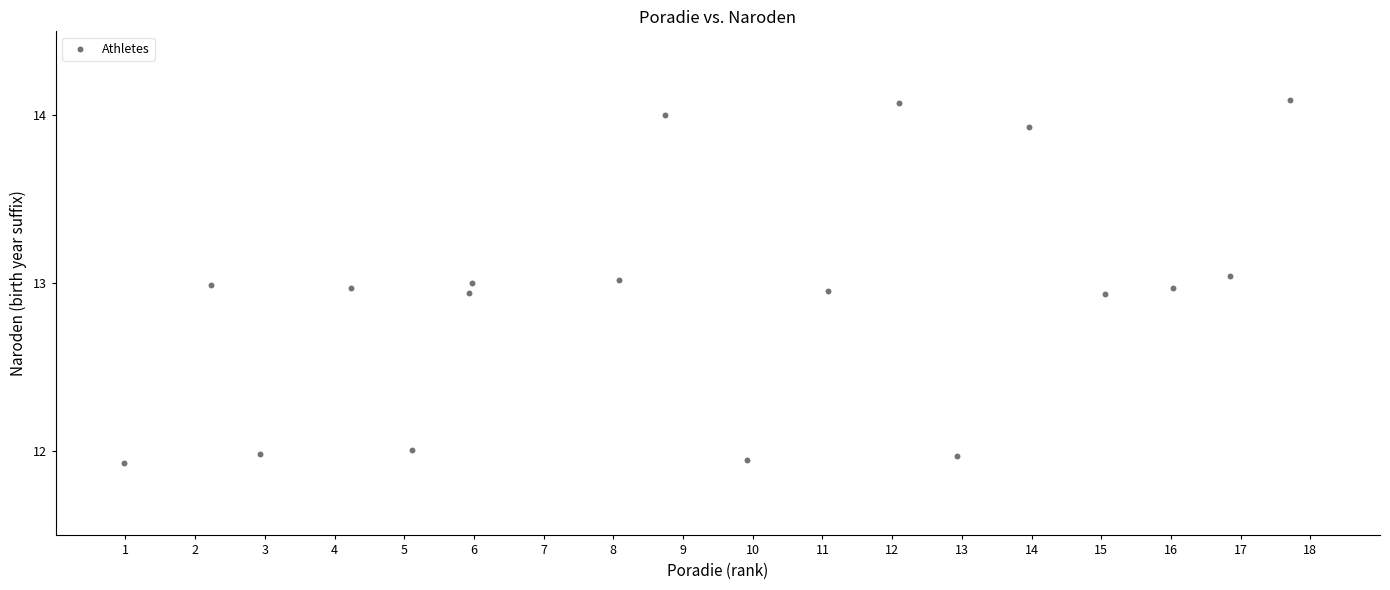

What is the range of Y values (max minus min)?

2.2